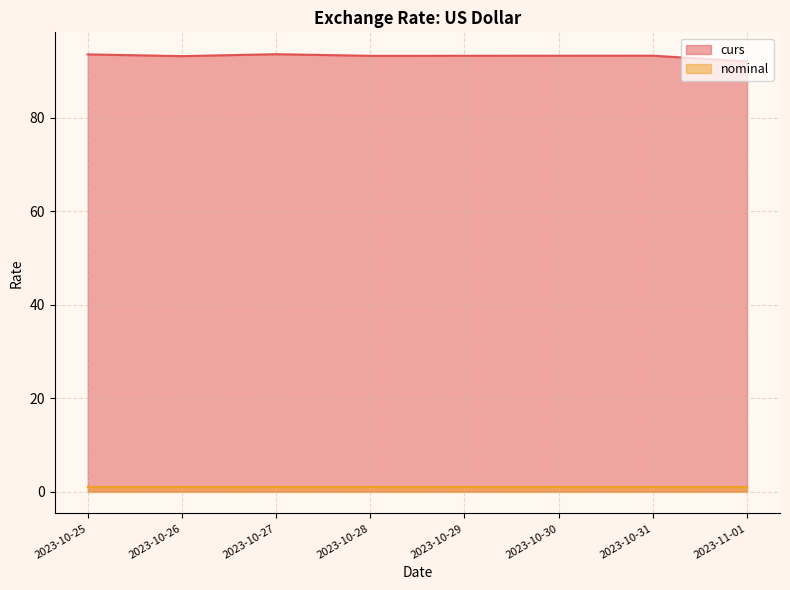

Read the value at 2023-10-25.

93.5